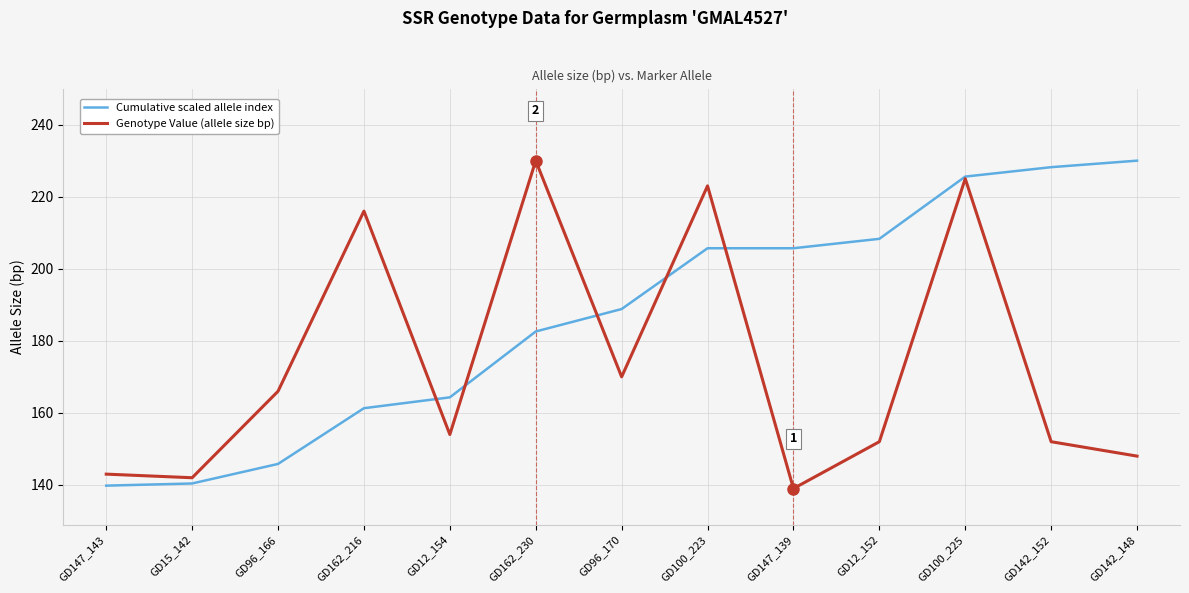

Reading left to right, transcribe all the data shown in this chart.

Cumulative scaled allele index: 139.8	140.4	145.8	161.3	164.3	182.6	188.8	205.7	205.7	208.3	225.6	228.2	230.0
Genotype Value (allele size bp): 143.0	142.0	166.0	216.0	154.0	230.0	170.0	223.0	139.0	152.0	225.0	152.0	148.0